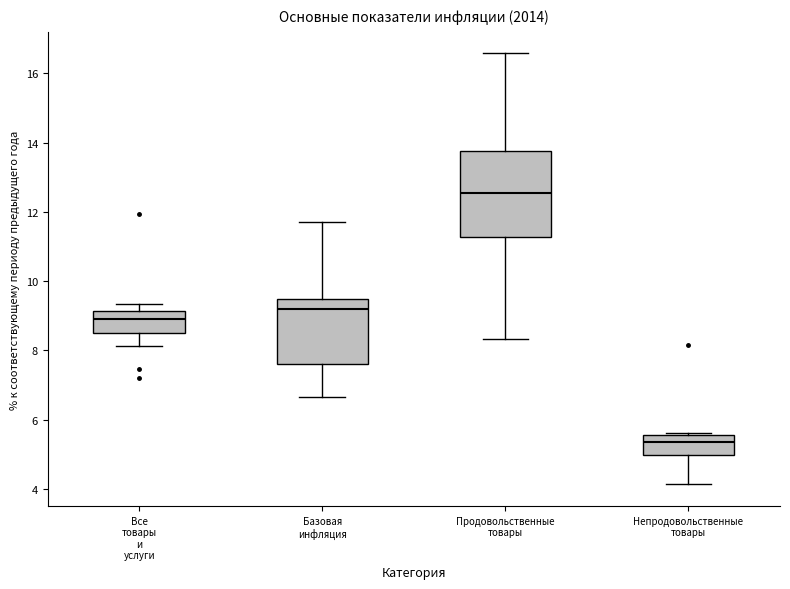

Where does the median line of the box for Базовая инфляция sit on the y-axis? The values are not printed on the chart, so give them approximately, as read against the axis.

9.2